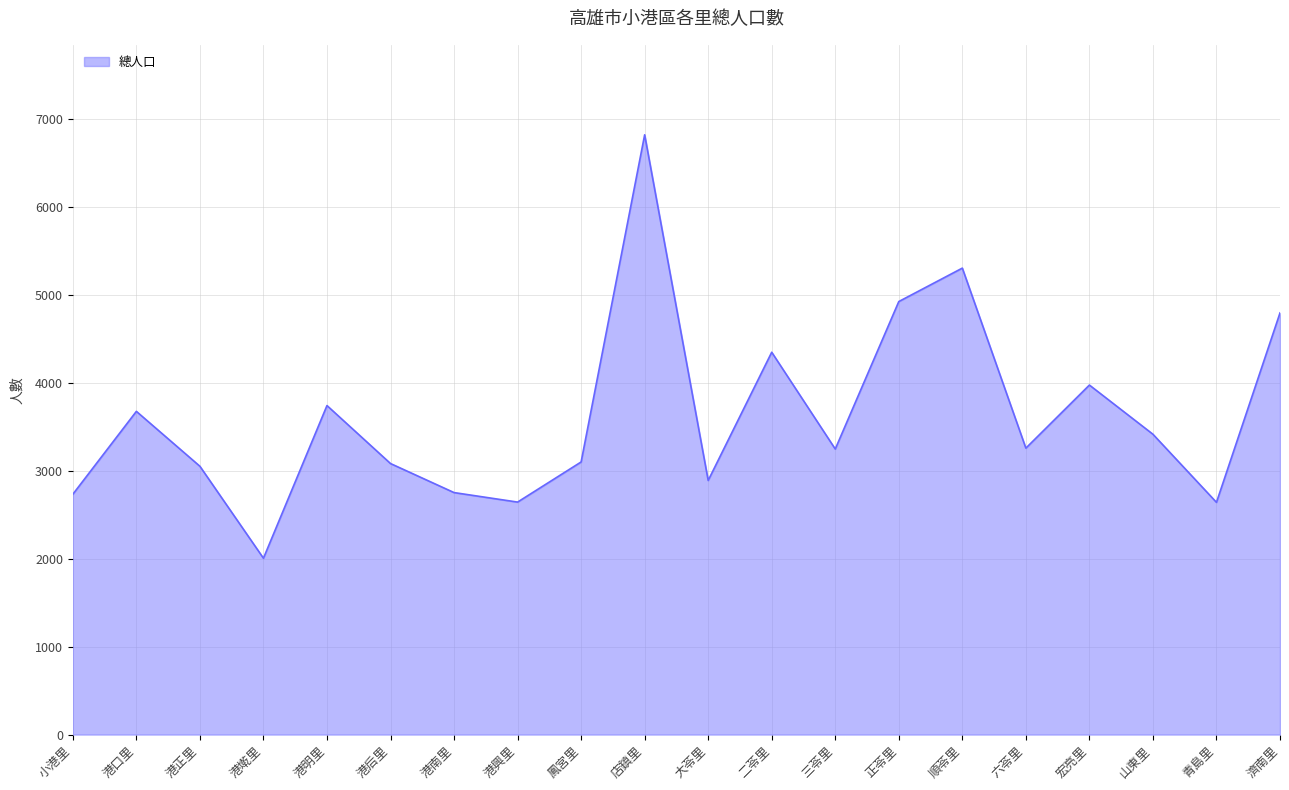

Between 港明里 and 港正里, which is larger?

港明里